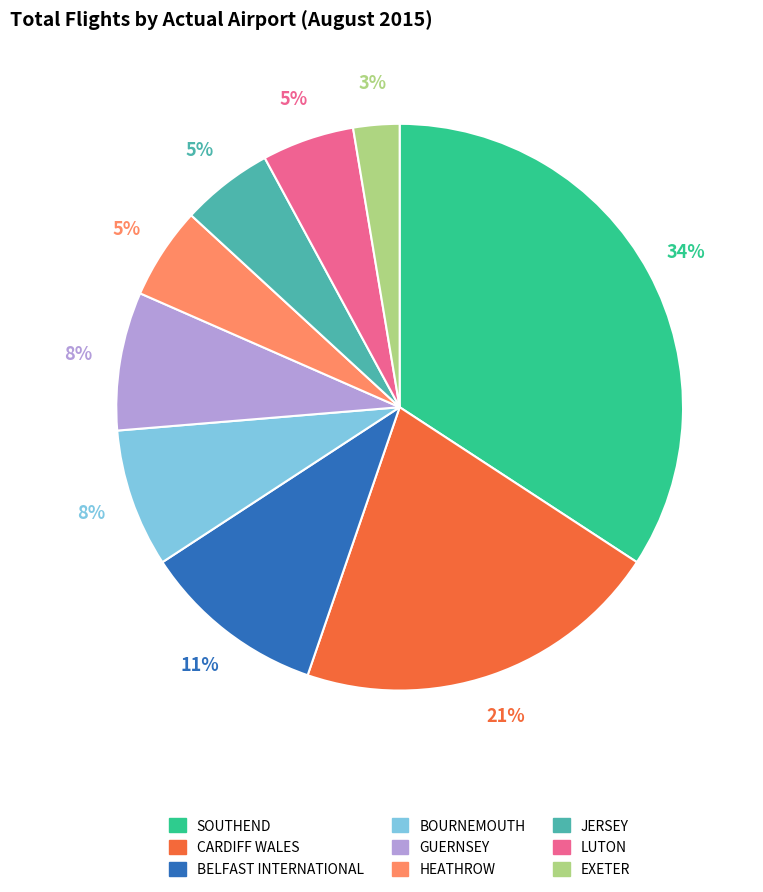

To the nearest percent, what is the average slice percentage?

11%